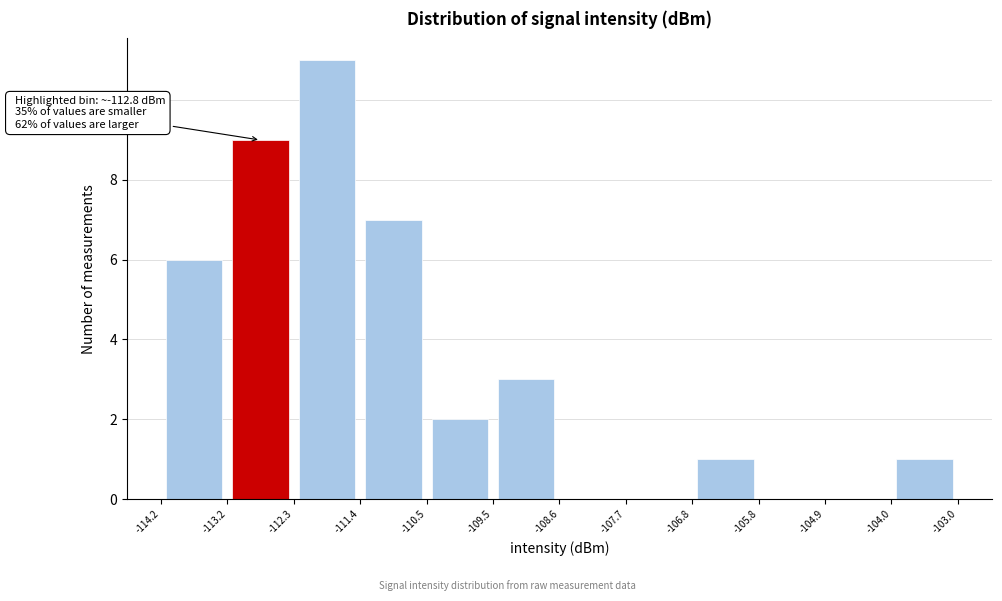

Which range on the x-axis has the tallest bar?

-112.3 to -111.4